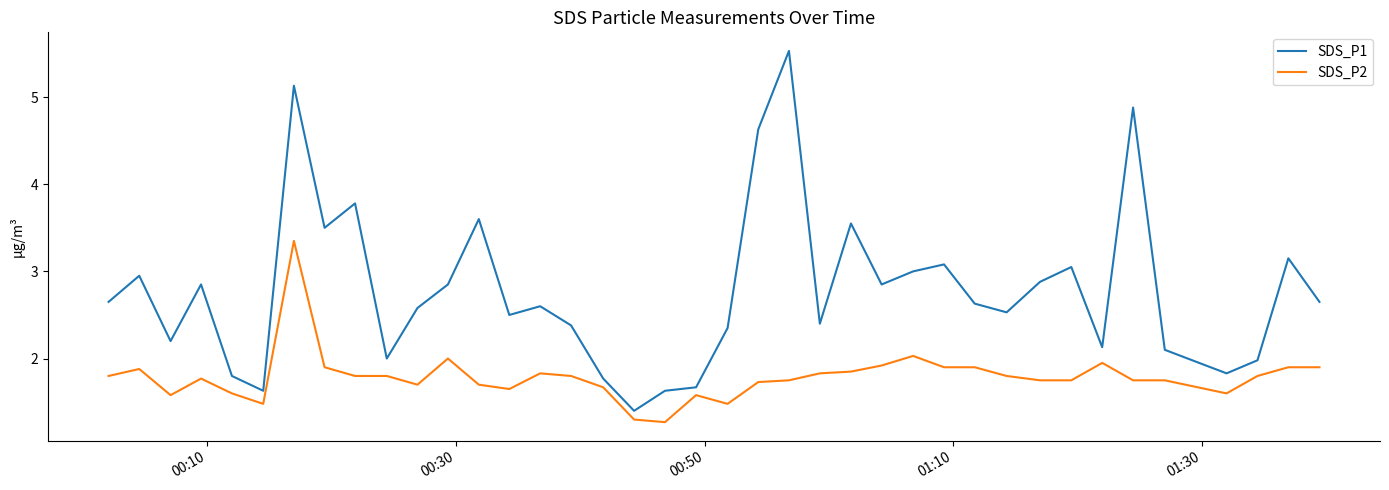

Which series has the largest total across all categories?

SDS_P1